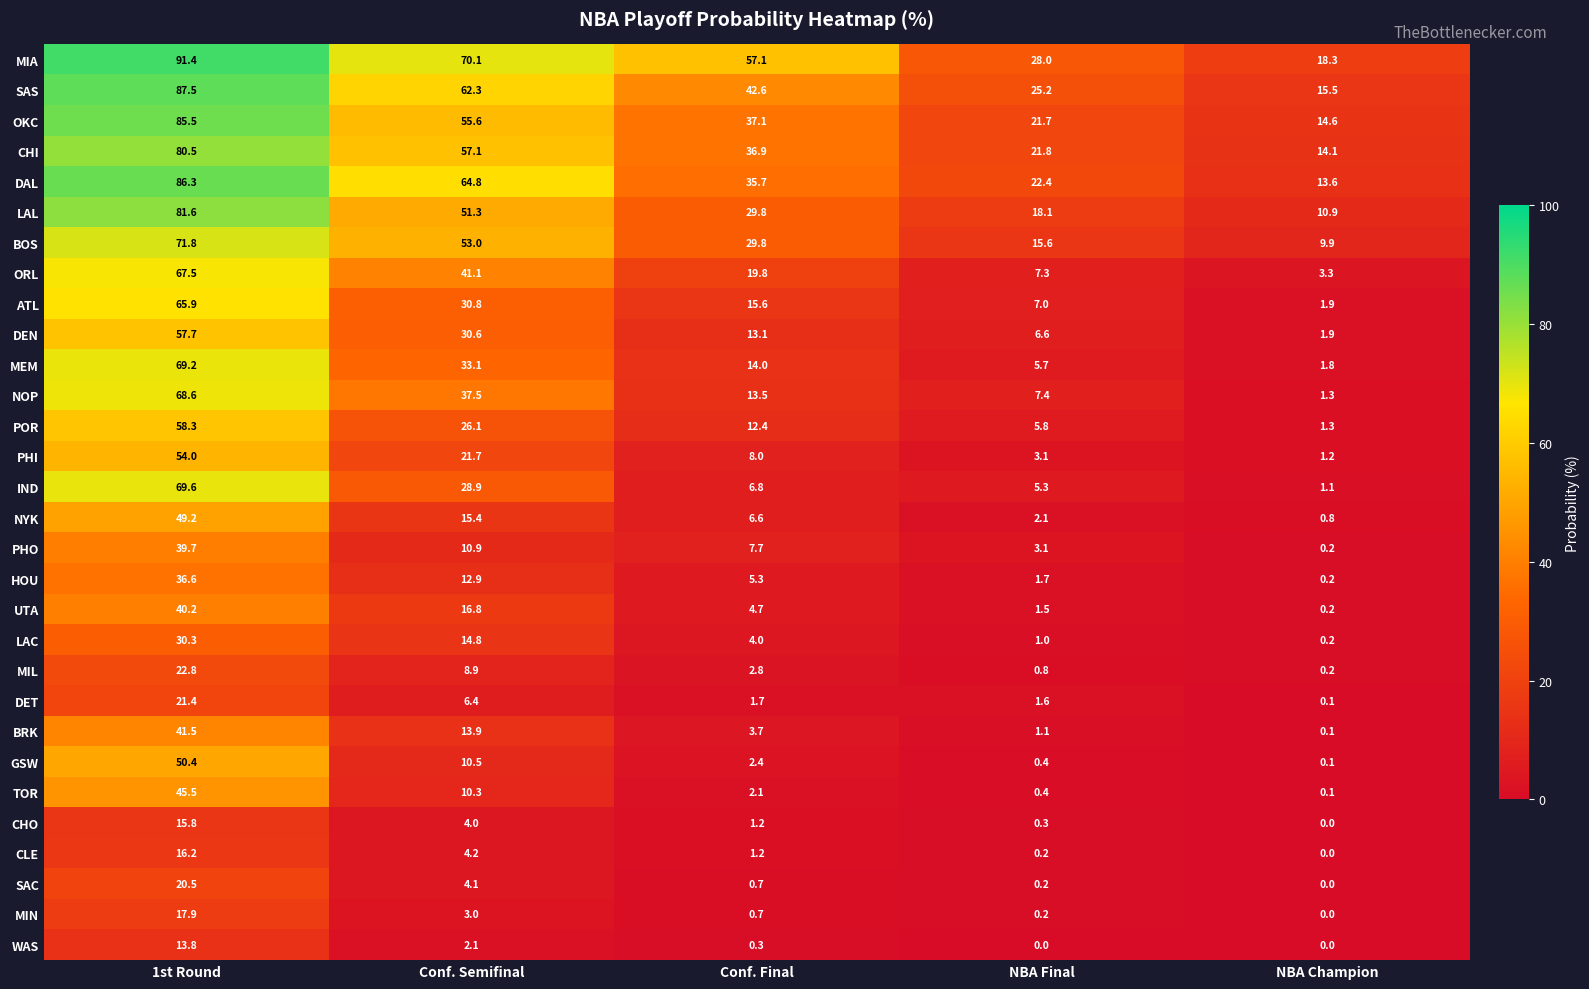

The value of MIN at Conf. Semifinal is 3.0. True or false?

True